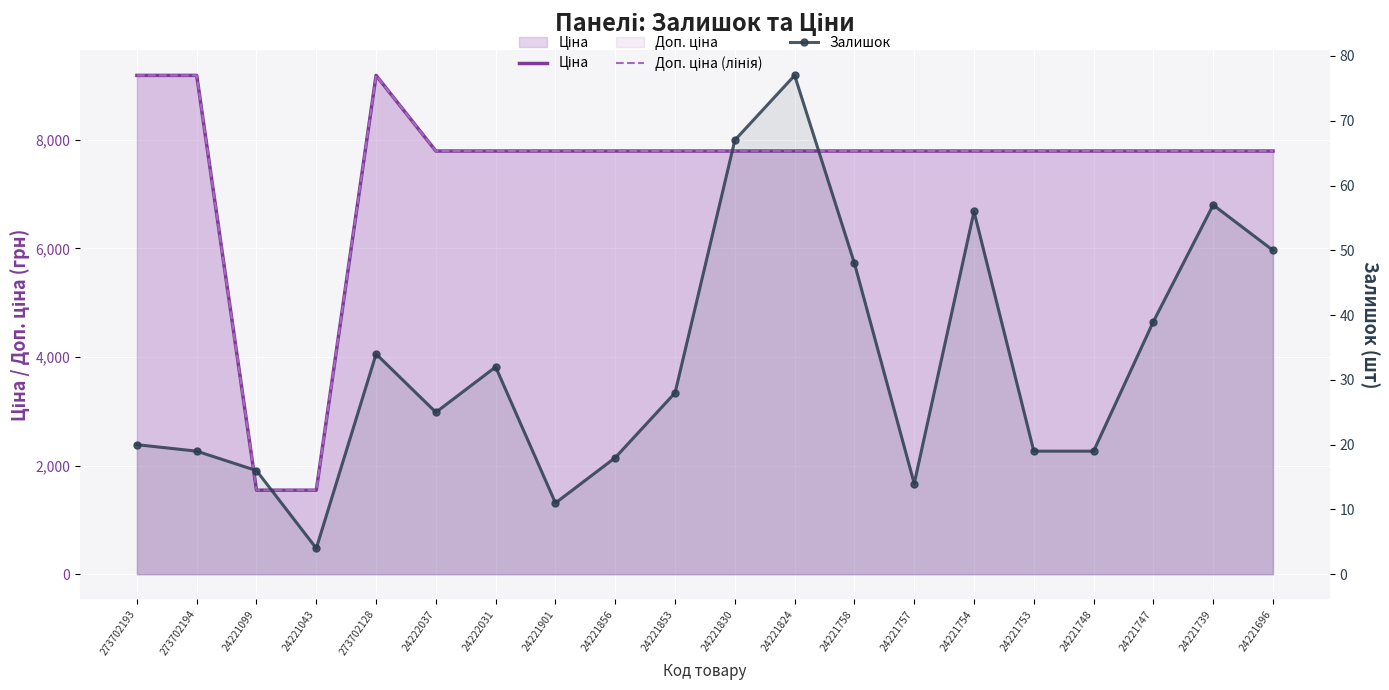

At which category does the chart reach its minimum across all series?

24221043